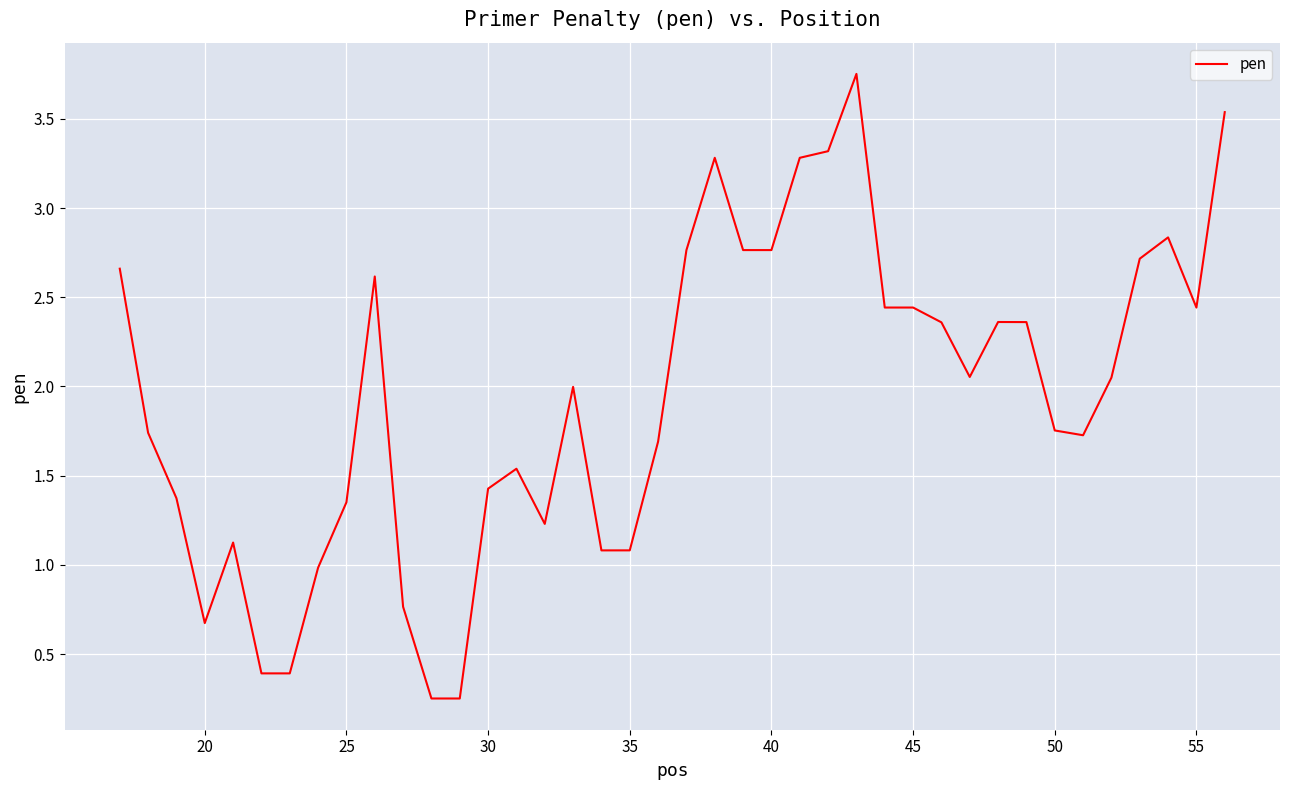

What is the difference between the maximum and minimum values?

3.5